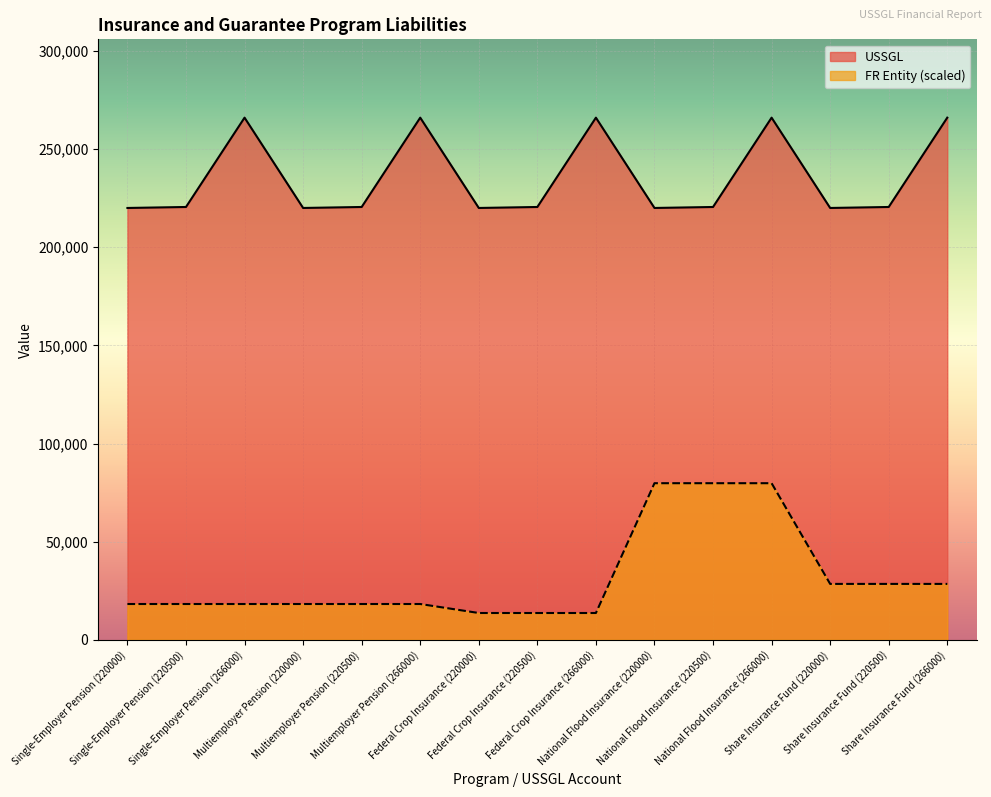

Is it true that USSGL equals 153670.5 at Multiemployer Pension (266000)?

False